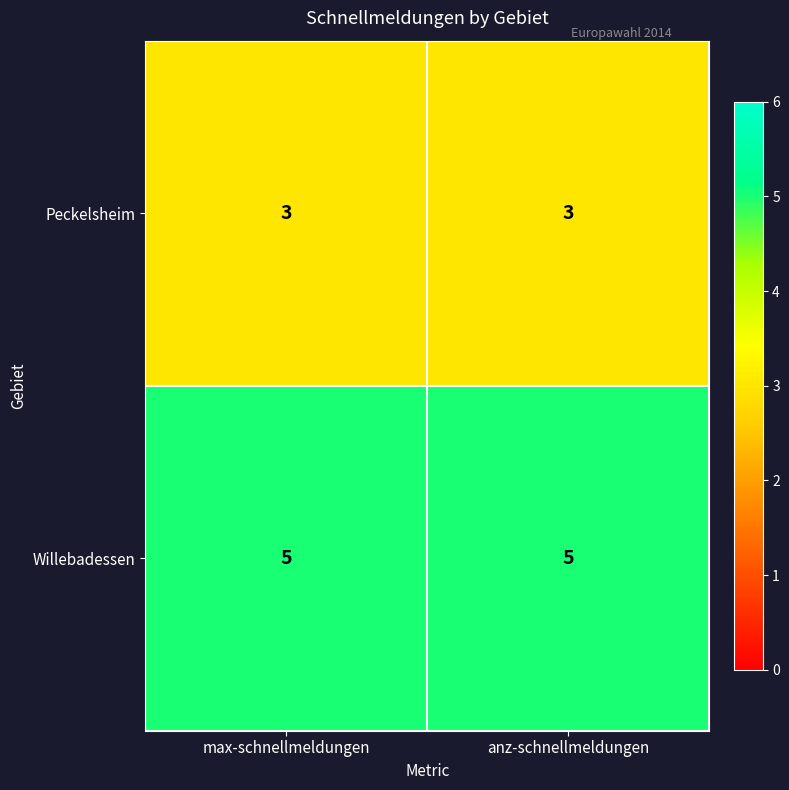

What is the total value across all series at max-schnellmeldungen?

8